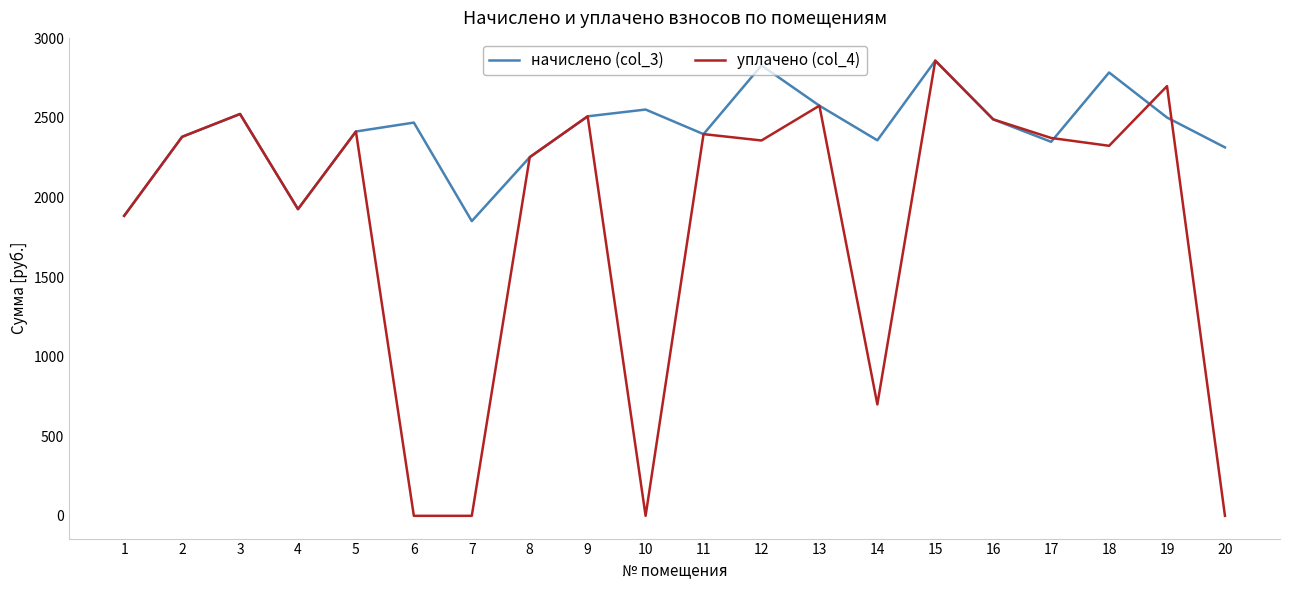

At which category does уплачено (col_4) reach its first local valley?

4